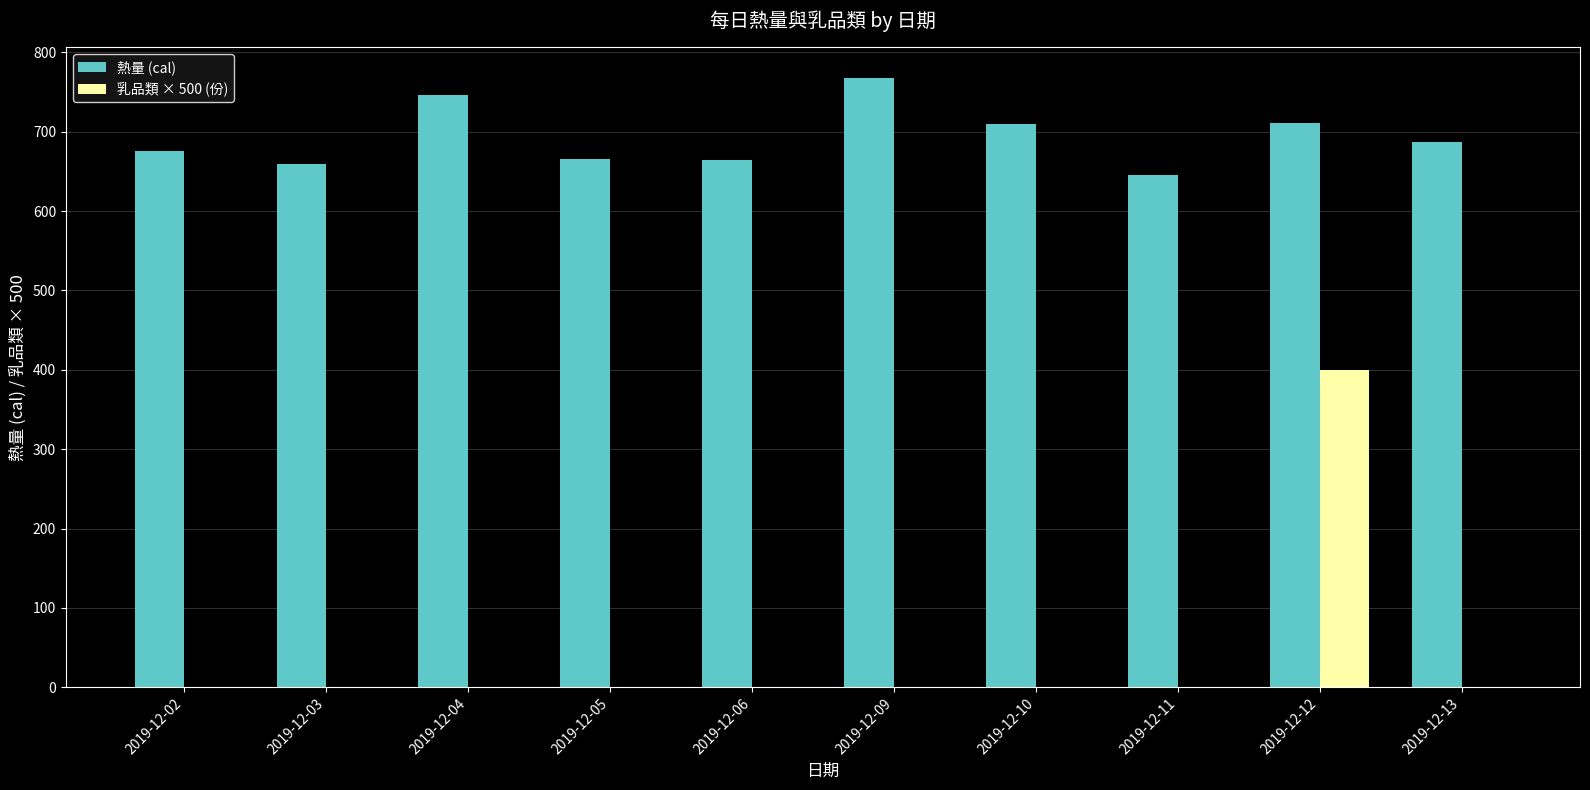

How many categories are shown in the chart?

10